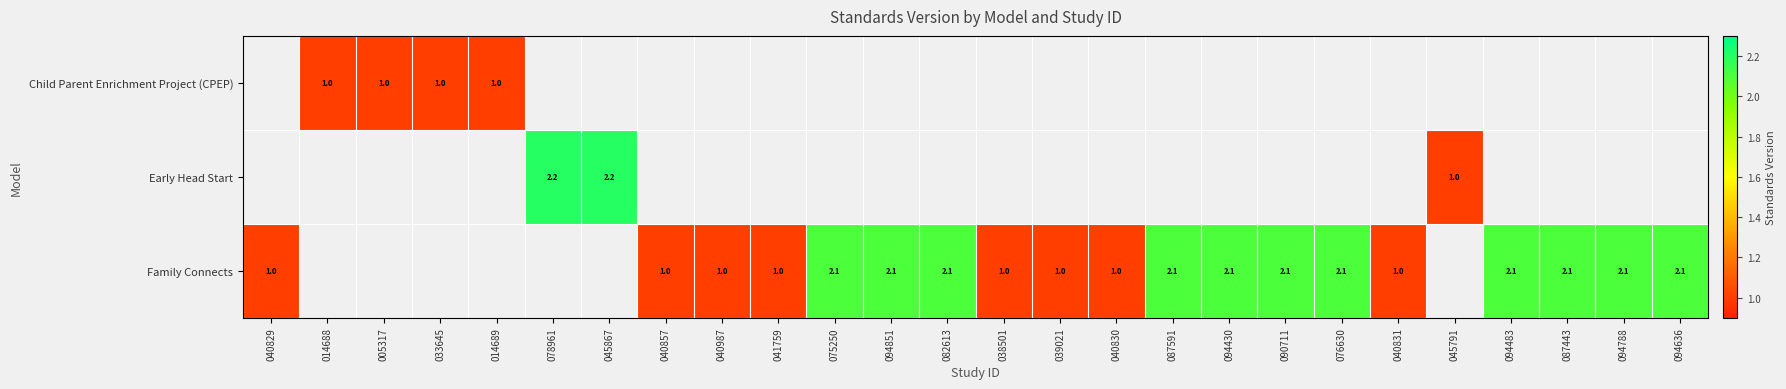

Which category has the highest value across all series?

078961